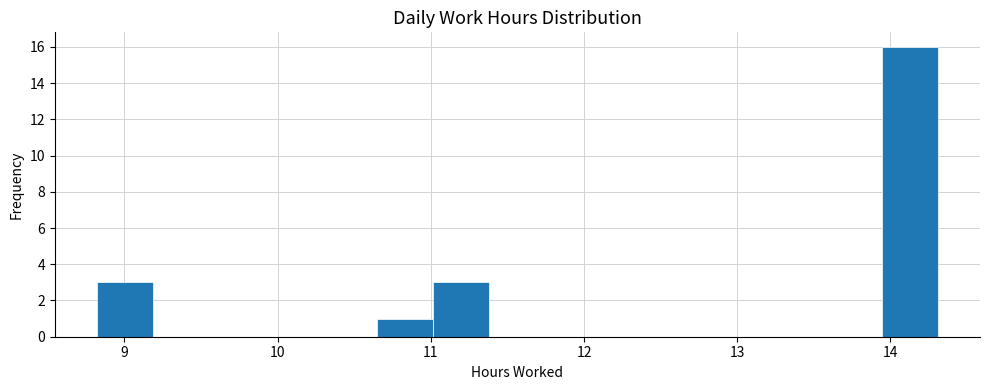

Around what value on the x-axis is the tallest bar? Give the approximate position of its centre, as read against the axis.

14.1